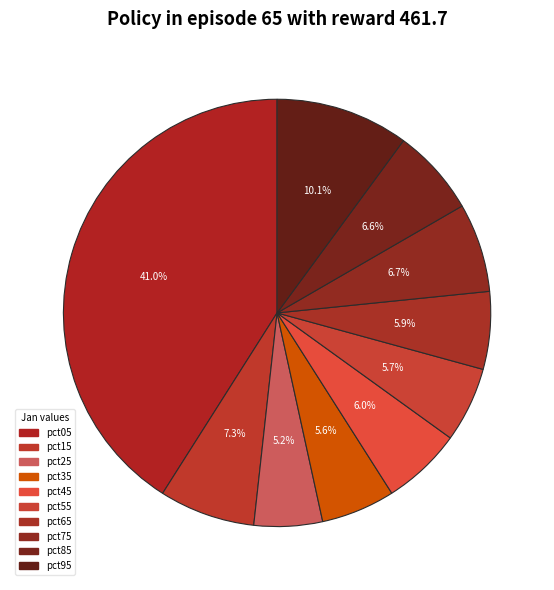

What percentage do pct75 and pct65 together represent?

12.6%